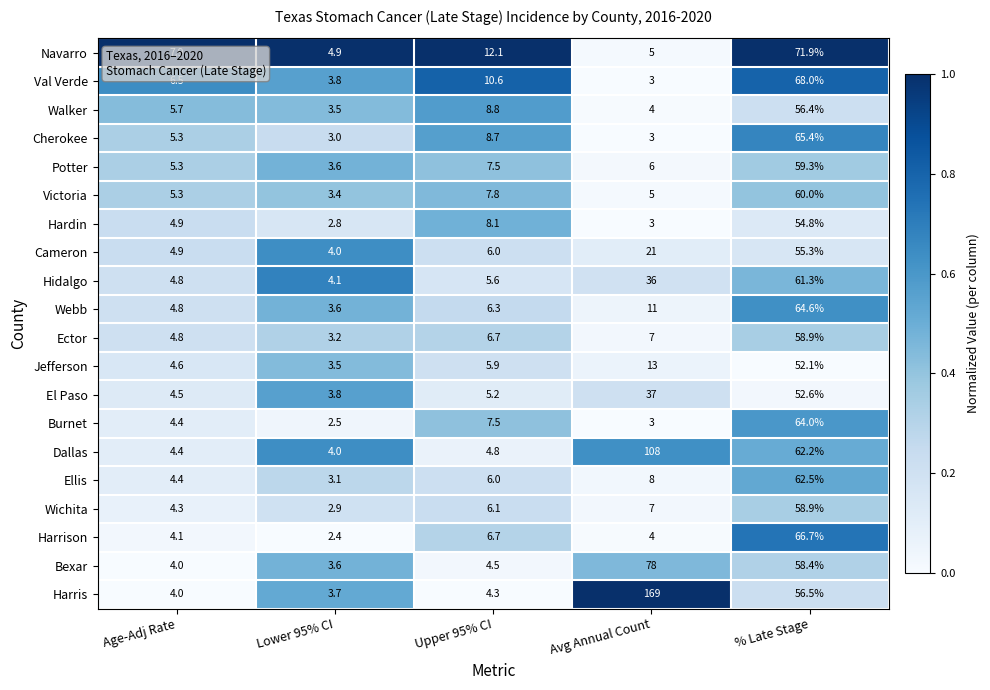

What is the difference between the second highest and minimum values in the Ector series?

3.8